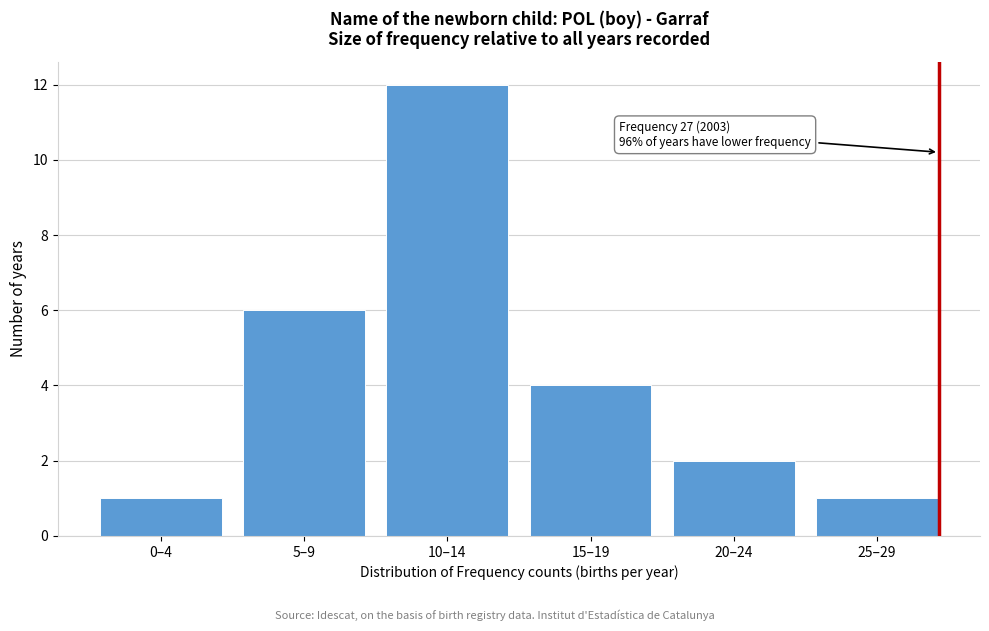

Reading left to right, transcribe all the data shown in this chart.

0–4=1	5–9=6	10–14=12	15–19=4	20–24=2	25–29=1